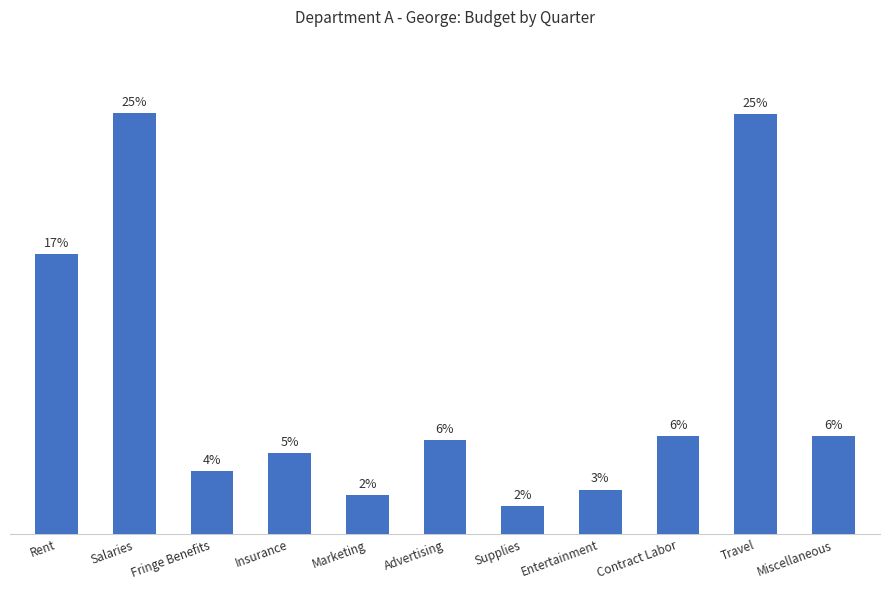

Between Salaries and Entertainment, which is larger?

Salaries